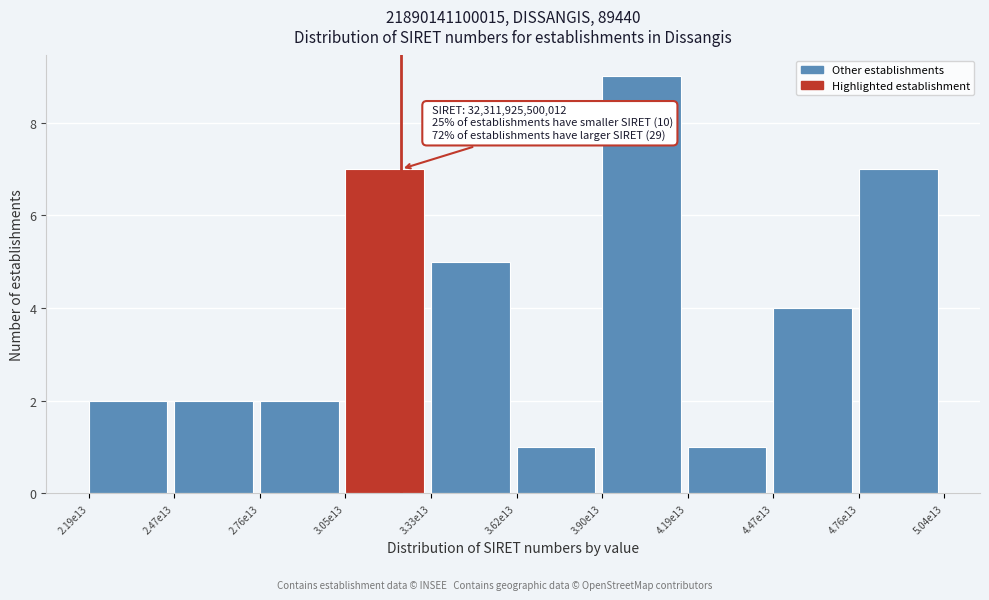

Reading left to right, list all the values displayed in this chart.

2	2	2	7	5	1	9	1	4	7